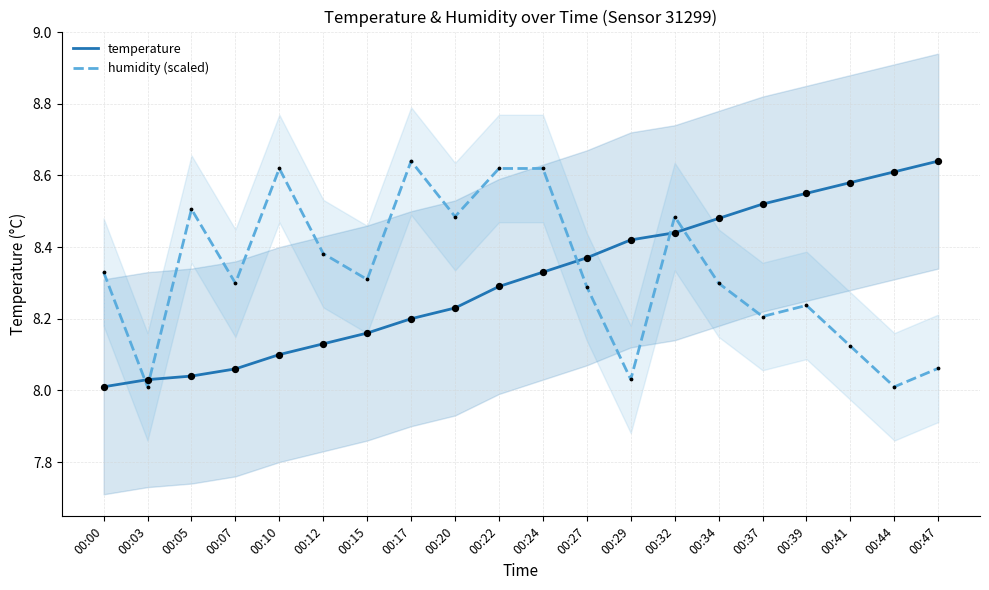

At which category is the sum across all series the highest?

00:24